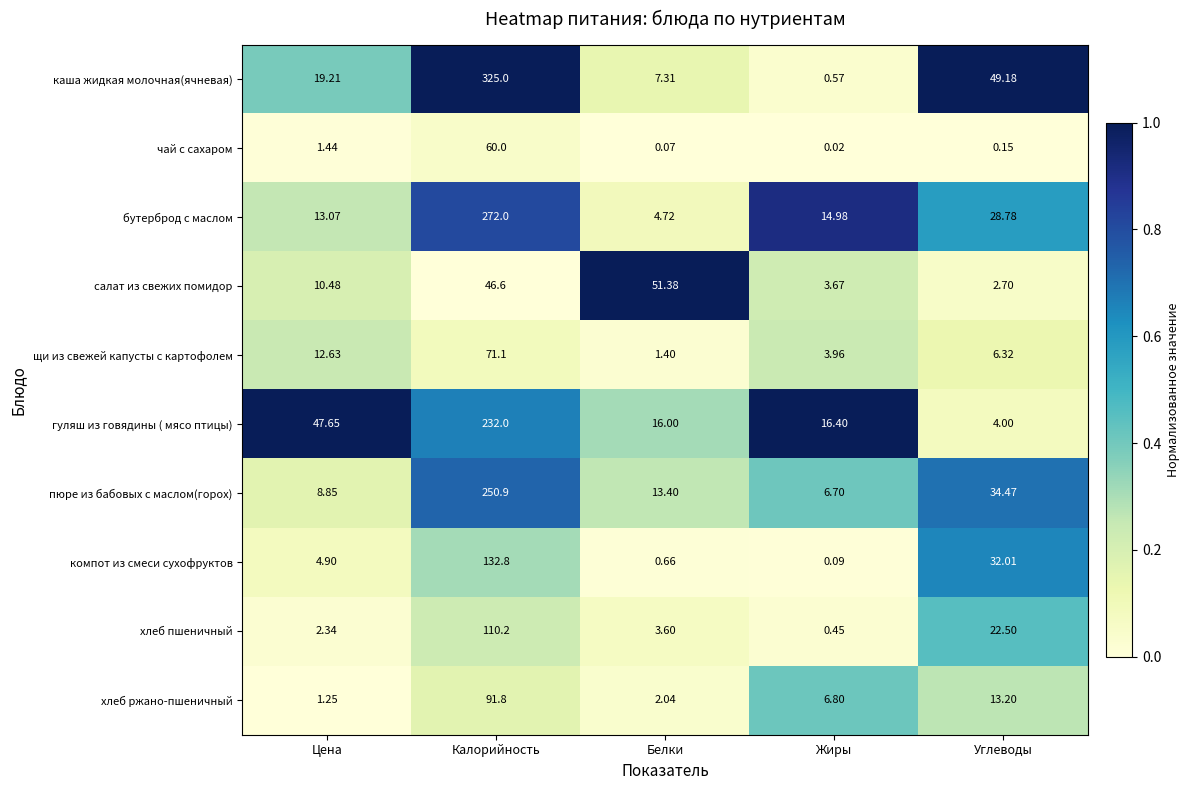

Where is бутерброд с маслом nearest to the value 138?

Углеводы